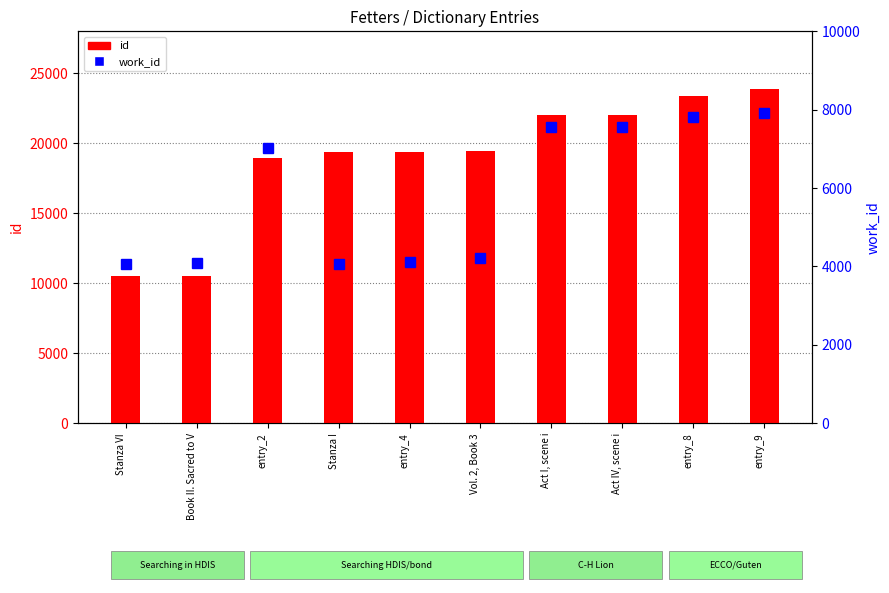

What is the highest value of the work_id series?

7910